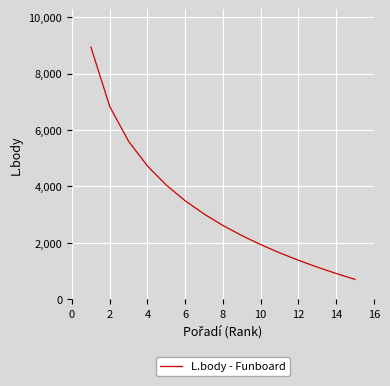

What is the difference between the maximum and minimum values?

8233